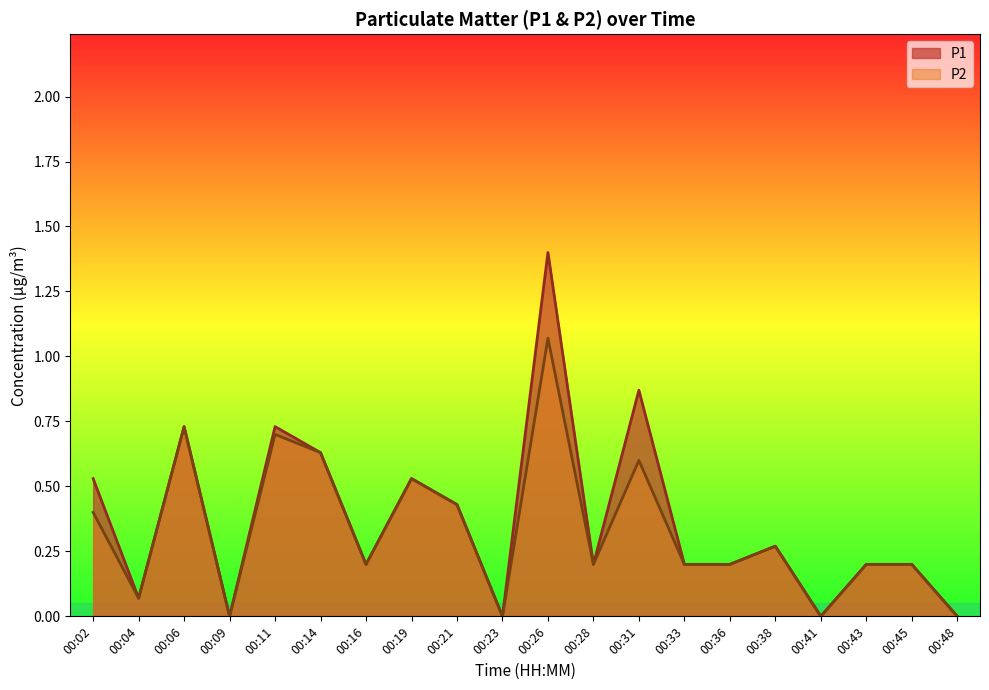

What is the difference between the maximum and minimum values in the P1 series?

1.4